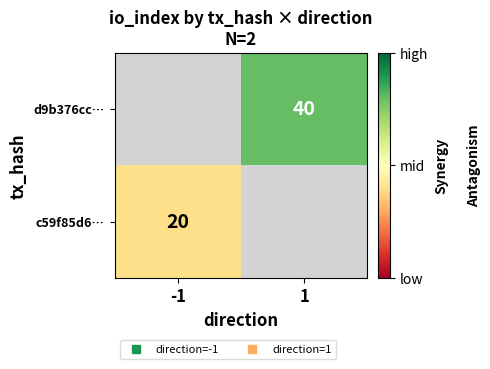

Which category has the lowest value in the c59f85d6… series?

-1